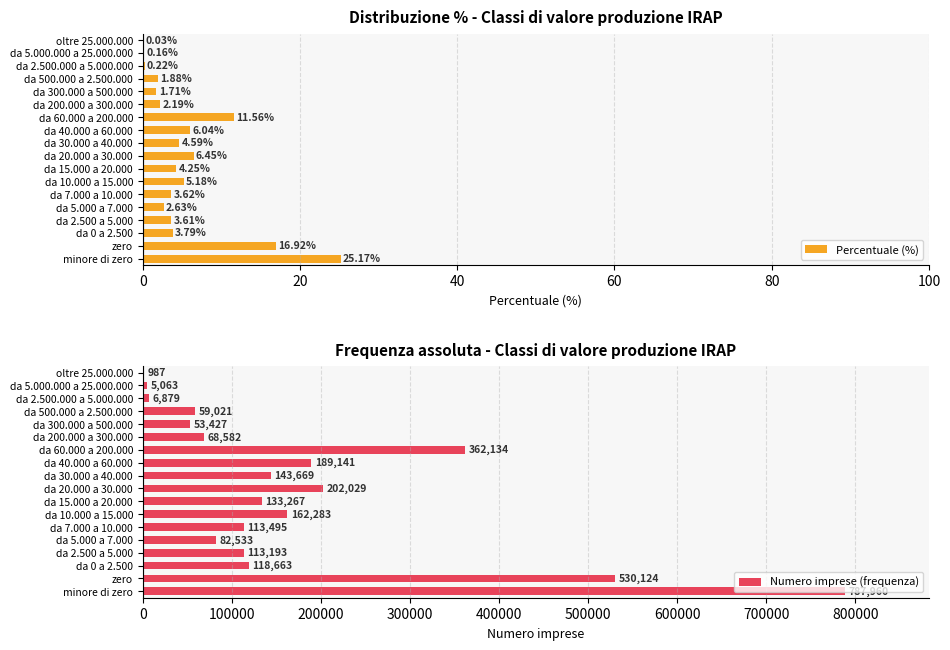

What are all the series names shown in the legend?

Percentuale (%), Numero imprese (frequenza)